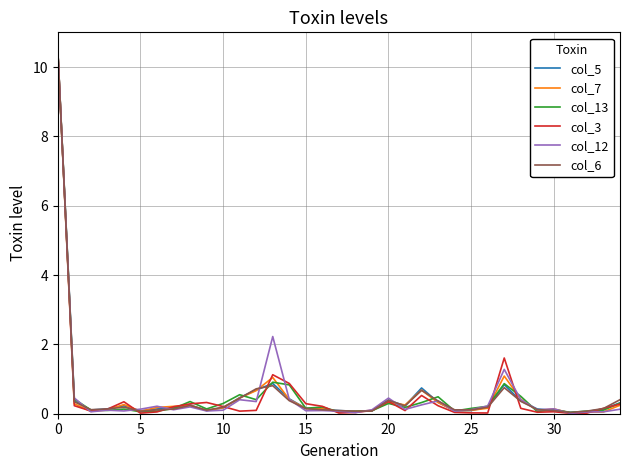

What is the highest value of the col_12 series?

10.5